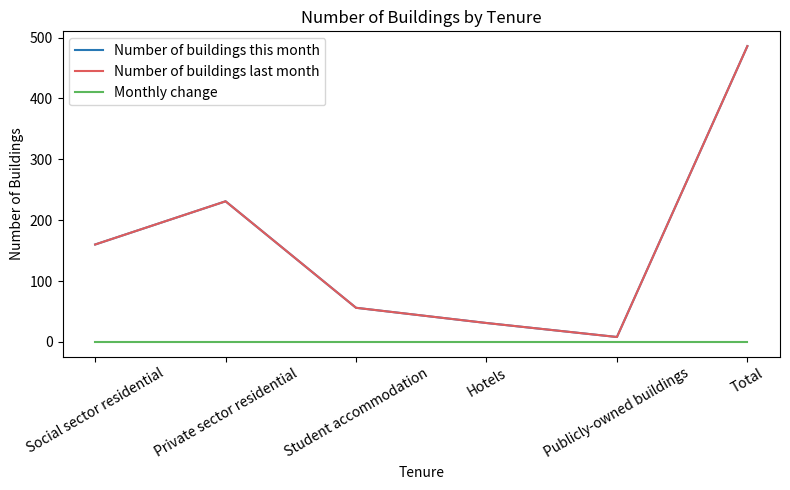

Rank the series at Student accommodation from lowest to highest value.

Monthly change, Number of buildings this month, Number of buildings last month